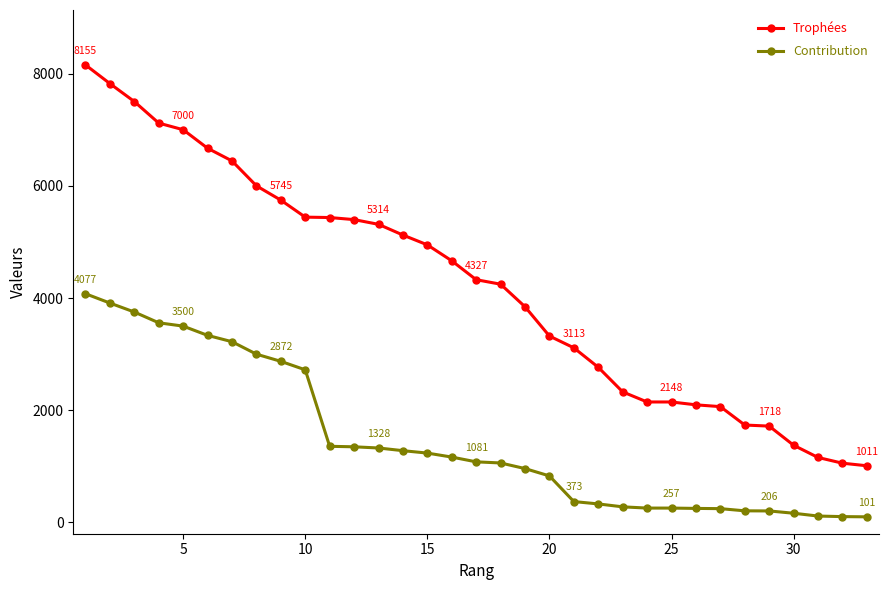

Which series has the largest total across all categories?

Trophées